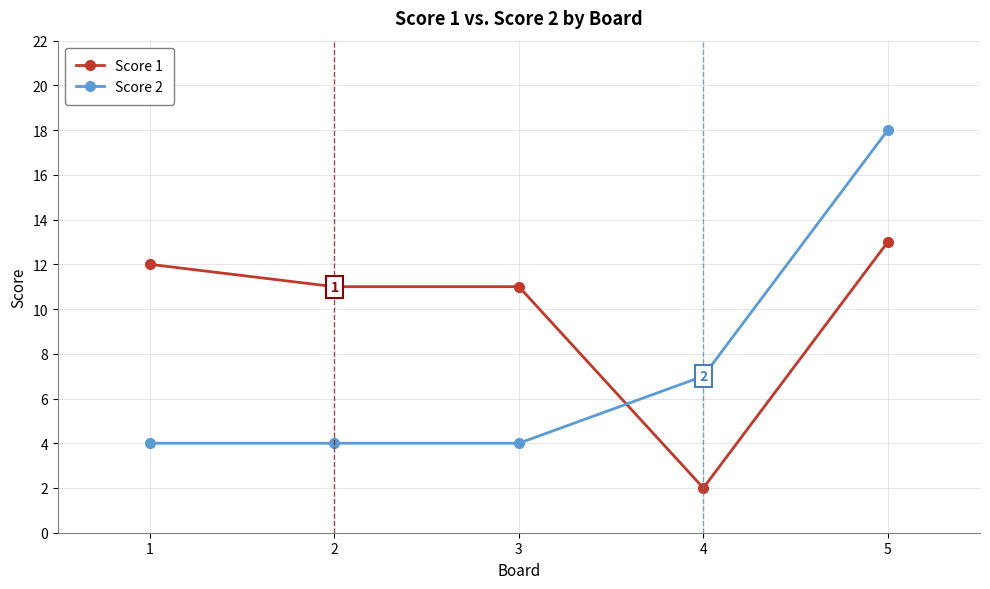

True or false: Score 2 has more than 1 interior local peaks.

False